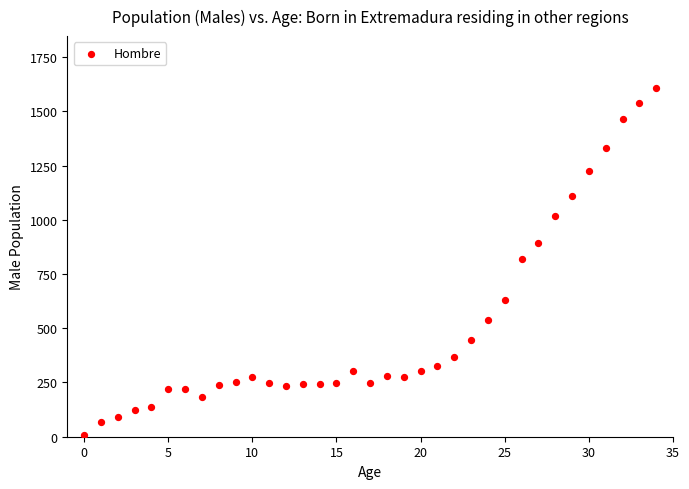

What is the range of Y values (max minus min)?

1599